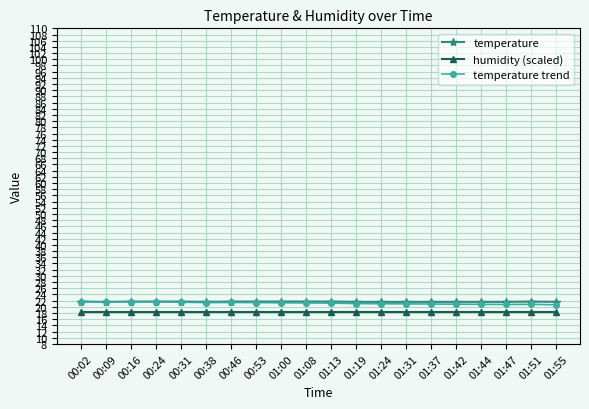

At how many categories does at least one series exceed 20?

20